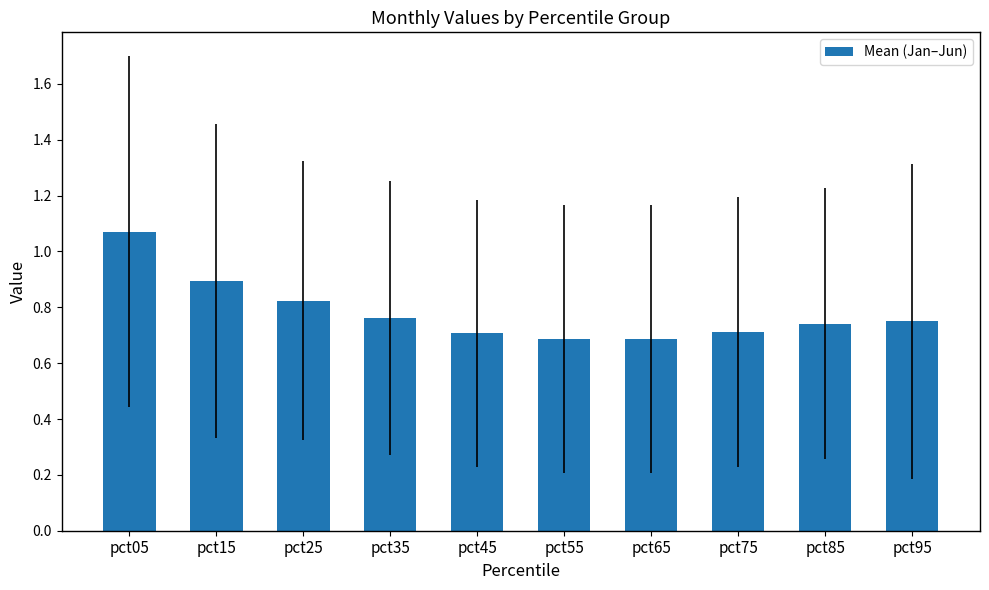

Does the chart contain any negative values?

No